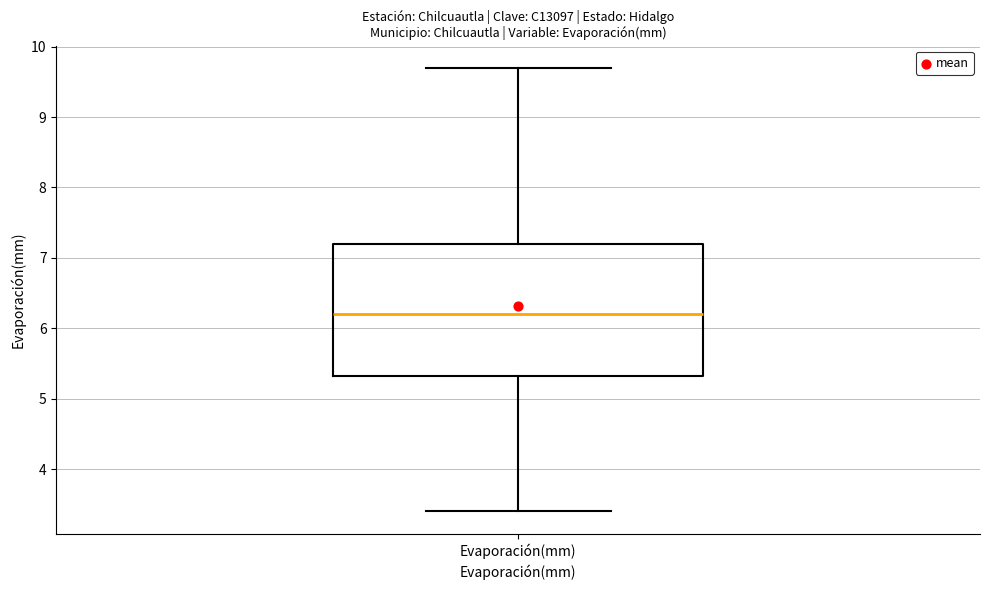

Where is the upper edge of the box for Evaporación(mm) on the y-axis? The values are not printed on the chart, so give them approximately, as read against the axis.

7.2